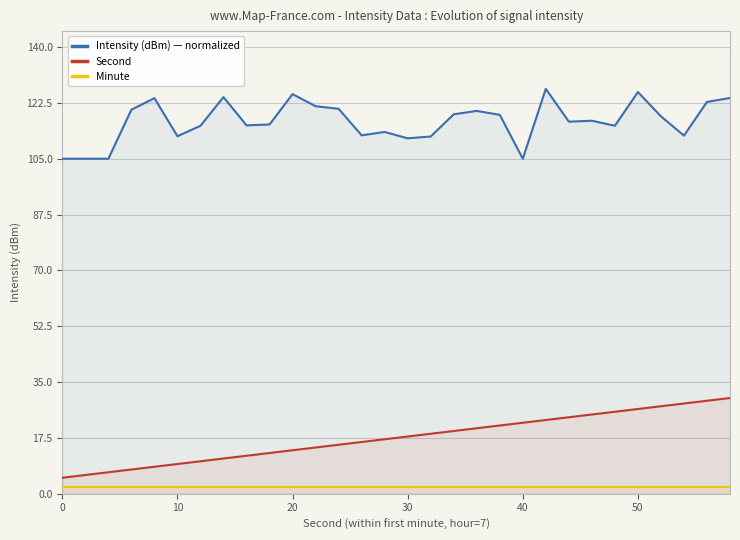

What is the approximate value of Intensity (dBm) — normalized at 30?

111.4